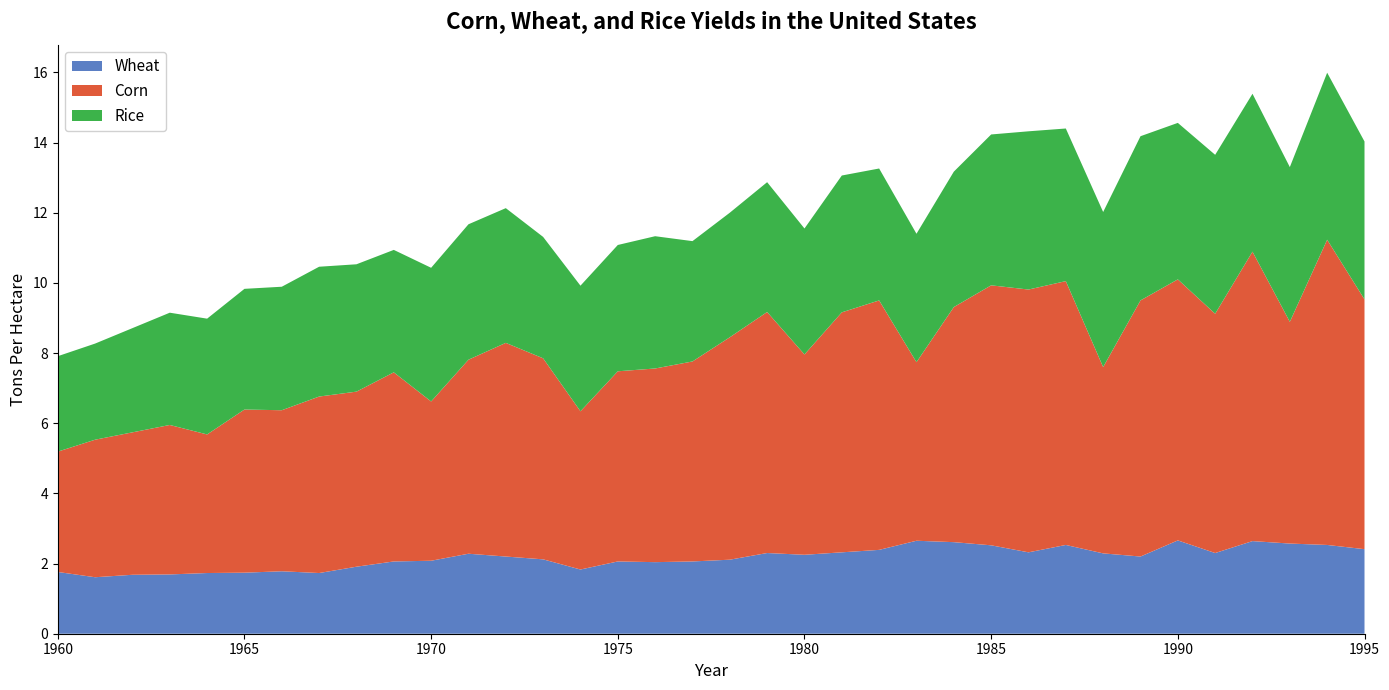

Reading right to left, list all the values displayed in this chart.

Corn: 1995=7.1	1994=8.7	1993=6.3	1992=8.2	1991=6.8	1990=7.4	1989=7.3	1988=5.3	1987=7.5	1986=7.5	1985=7.4	1984=6.7	1983=5.1	1982=7.1	1981=6.8	1980=5.7	1979=6.9	1978=6.3	1977=5.7	1976=5.5	1975=5.4	1974=4.5	1973=5.7	1972=6.1	1971=5.5	1970=4.5	1969=5.4	1968=5.0	1967=5.0	1966=4.6	1965=4.7	1964=4.0	1963=4.3	1962=4.1	1961=3.9	1960=3.4
Wheat: 1995=2.4	1994=2.5	1993=2.6	1992=2.6	1991=2.3	1990=2.7	1989=2.2	1988=2.3	1987=2.5	1986=2.3	1985=2.5	1984=2.6	1983=2.6	1982=2.4	1981=2.3	1980=2.2	1979=2.3	1978=2.1	1977=2.1	1976=2.0	1975=2.1	1974=1.8	1973=2.1	1972=2.2	1971=2.3	1970=2.1	1969=2.1	1968=1.9	1967=1.7	1966=1.8	1965=1.7	1964=1.7	1963=1.7	1962=1.7	1961=1.6	1960=1.8
Rice: 1995=4.5	1994=4.8	1993=4.4	1992=4.5	1991=4.5	1990=4.5	1989=4.7	1988=4.4	1987=4.3	1986=4.5	1985=4.3	1984=3.9	1983=3.7	1982=3.8	1981=3.9	1980=3.6	1979=3.7	1978=3.5	1977=3.4	1976=3.8	1975=3.6	1974=3.6	1973=3.5	1972=3.8	1971=3.9	1970=3.8	1969=3.5	1968=3.6	1967=3.7	1966=3.5	1965=3.4	1964=3.3	1963=3.2	1962=3.0	1961=2.7	1960=2.7